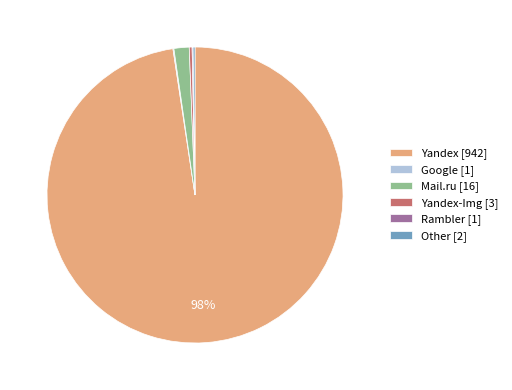

Is it true that Yandex [942] is 98% of the pie?

True